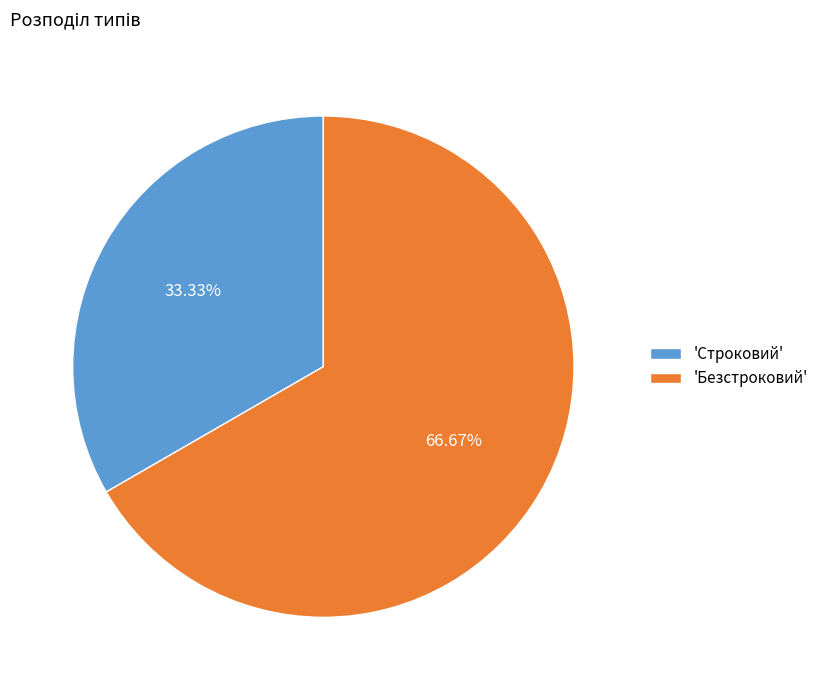

Which slice is the largest?

'Безстроковий'